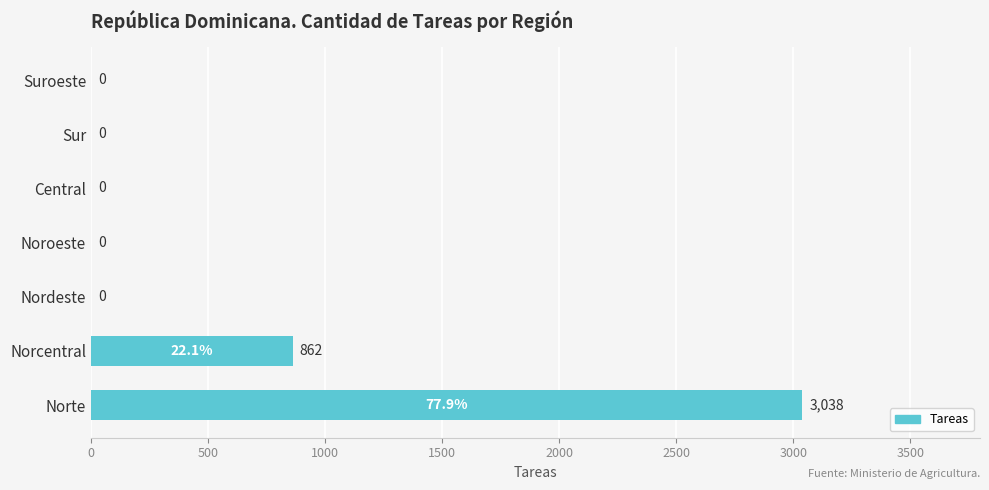

Which label corresponds to the largest value in the chart?

Norte